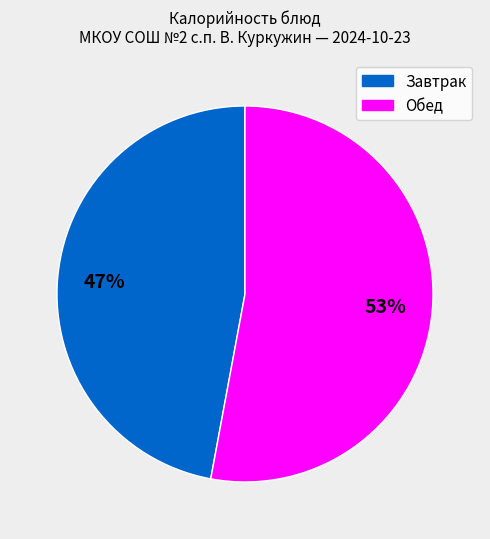

Is there any slice that represents more than half of the pie?

Yes